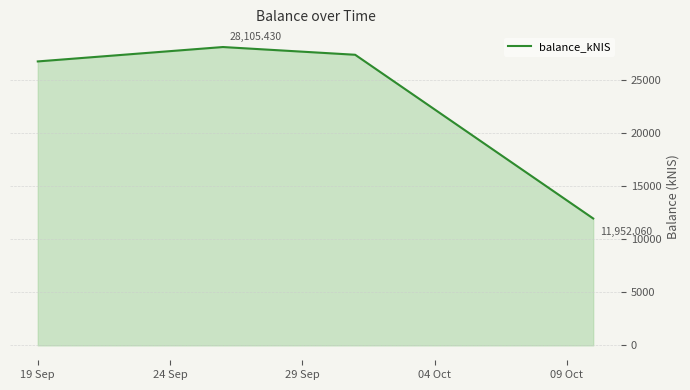

What is the average value?

23545.9